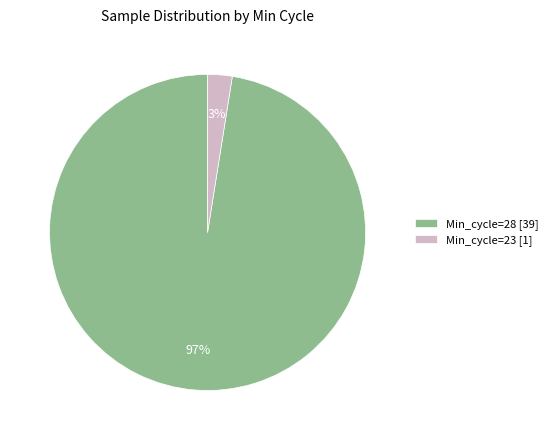

True or false: Min_cycle=28 [39] accounts for 90% of the total.

False